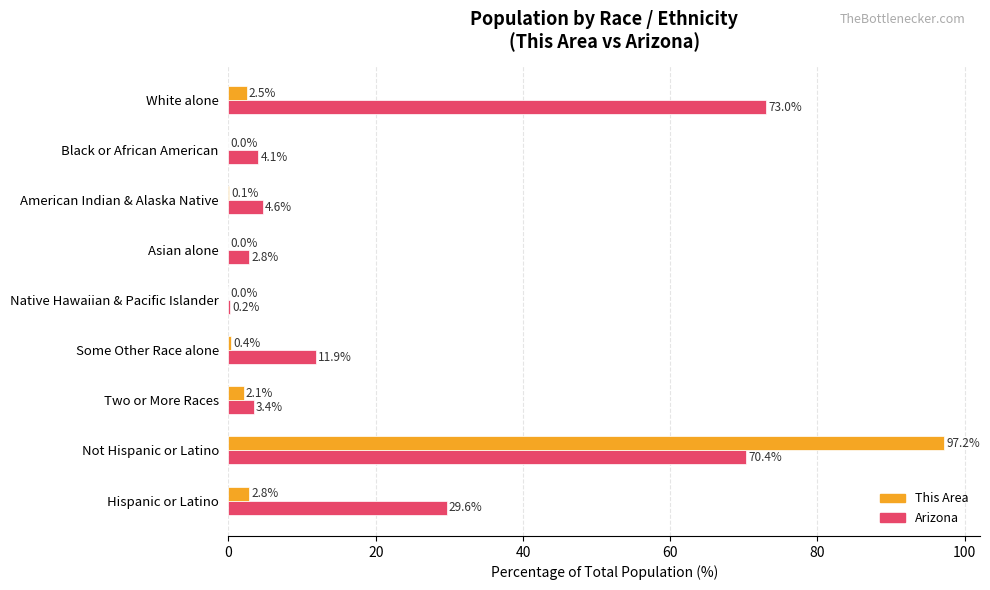

What is the total value across all series at Black or African American?

4.1